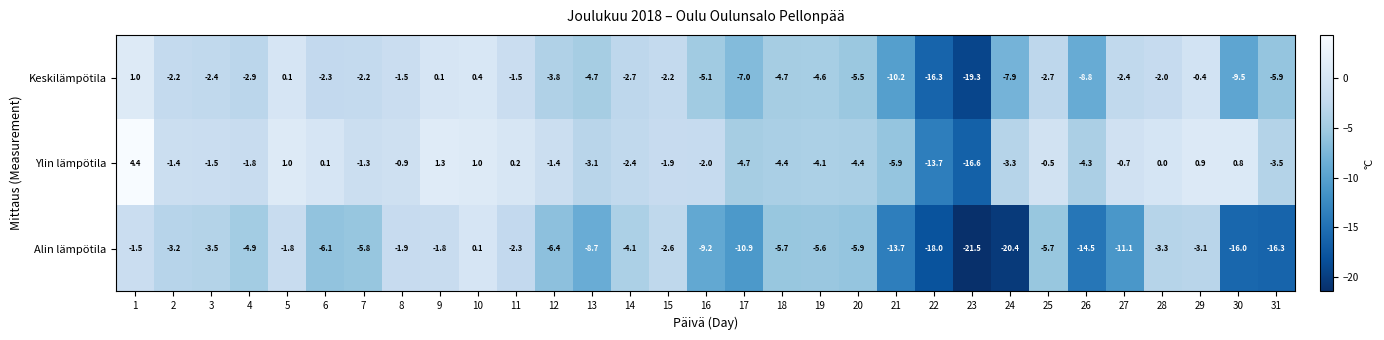

Which series has the largest total across all categories?

Ylin lämpötila